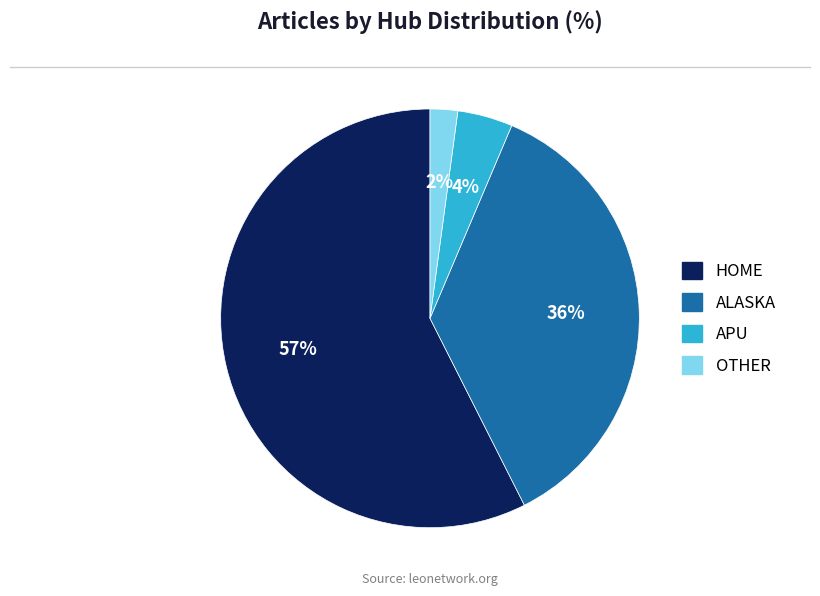

To the nearest percent, what percentage of the pie is APU?

4%